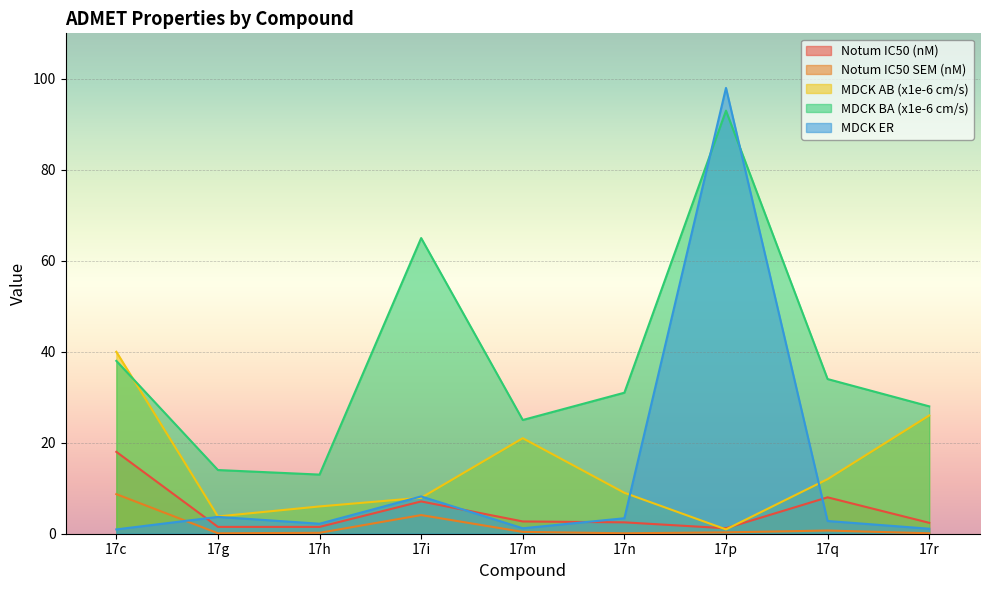

Where is the first local maximum for MDCK AB (x1e-6 cm/s)?

17m